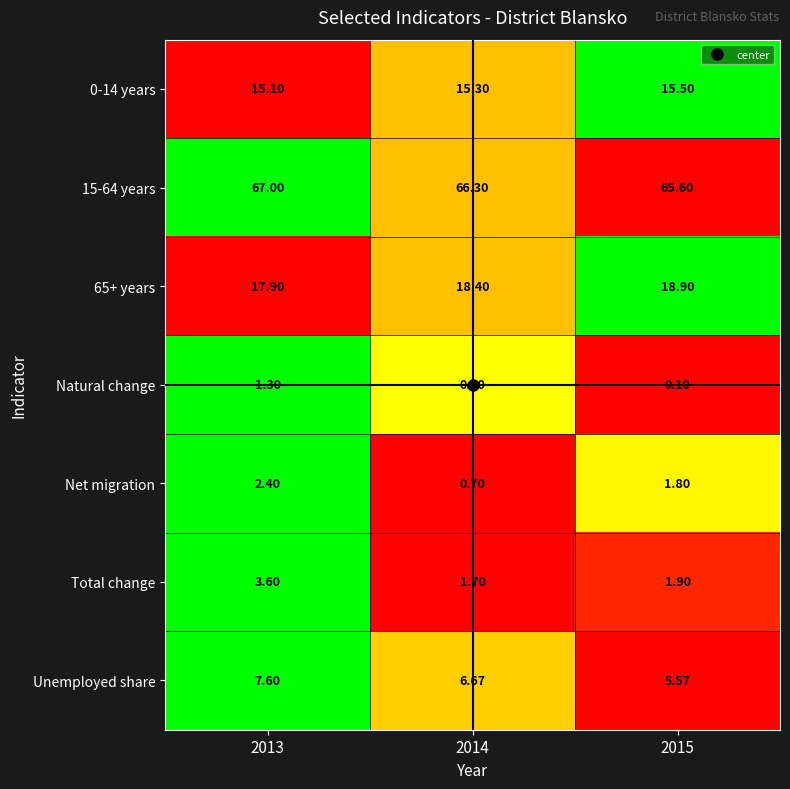

How many distinct data groups are displayed?

7